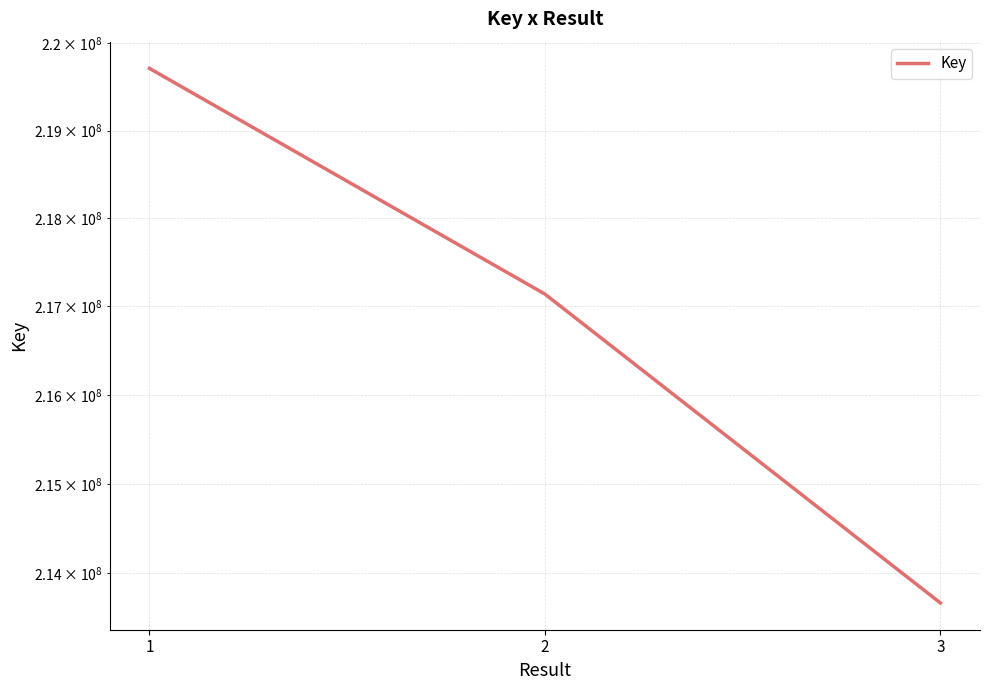

Reading right to left, what are all the values shown in this chart?

213667501	217140124	219712995